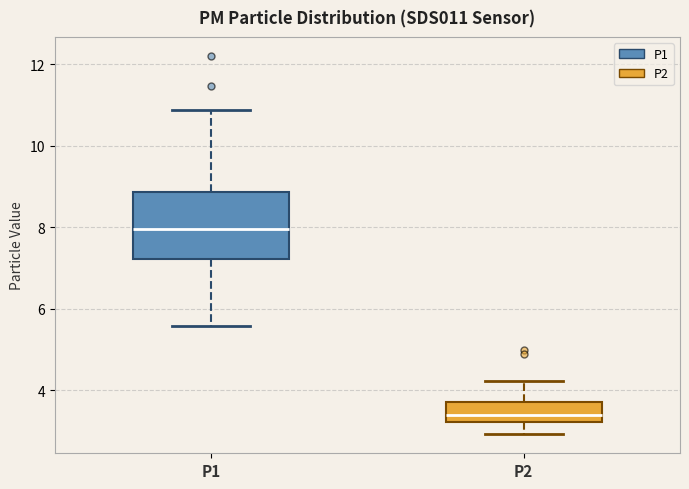

Reading left to right, read every box against the y-axis: the position of its median line, the range the box covers, and the ends of its whiskers. The values are not printed on the chart, so give them approximately, as read against the axis.

P1: median 8.0, box 7.2 to 8.8, whiskers 5.6 to 10.8
P2: median 3.4, box 3.2 to 3.8, whiskers 3.0 to 4.2